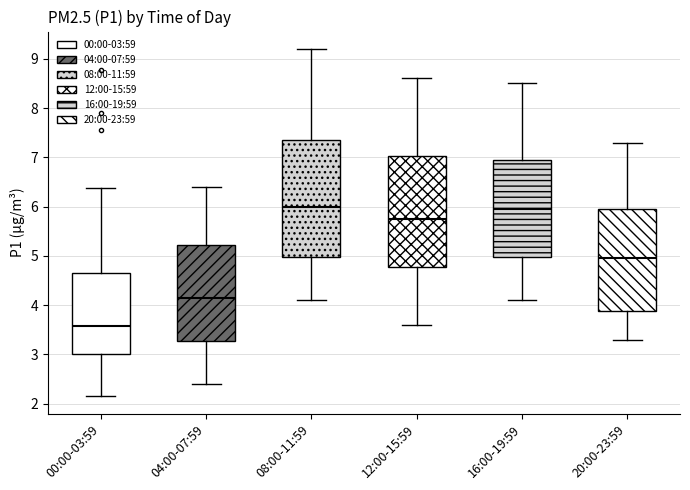

Which box has the lowest median line?

00:00-03:59